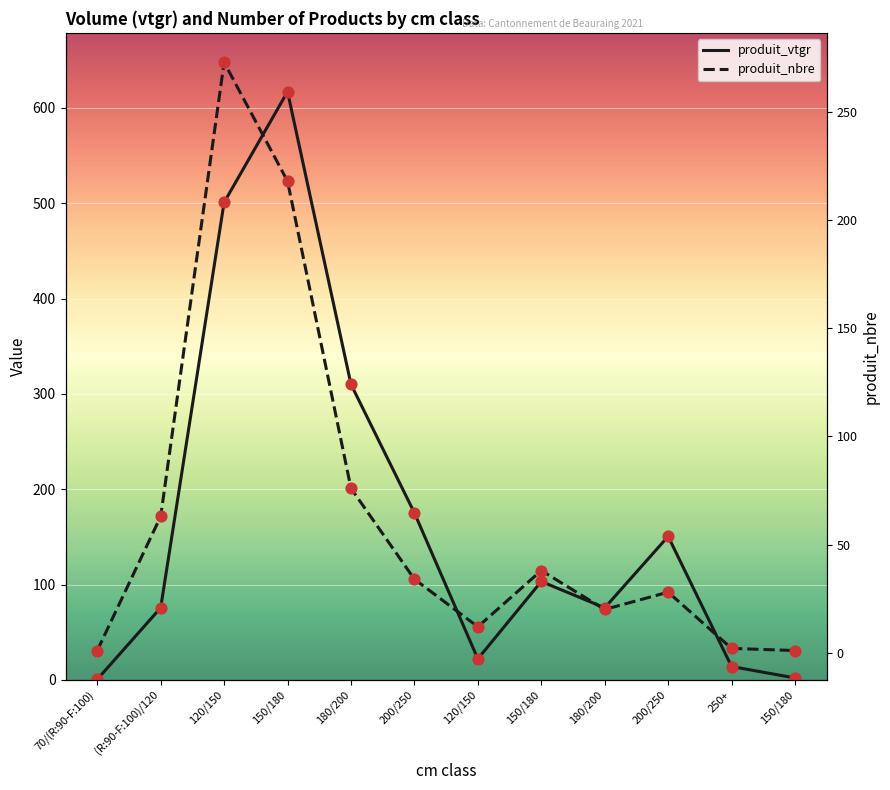

At which category is the sum across all series the highest?

150/180